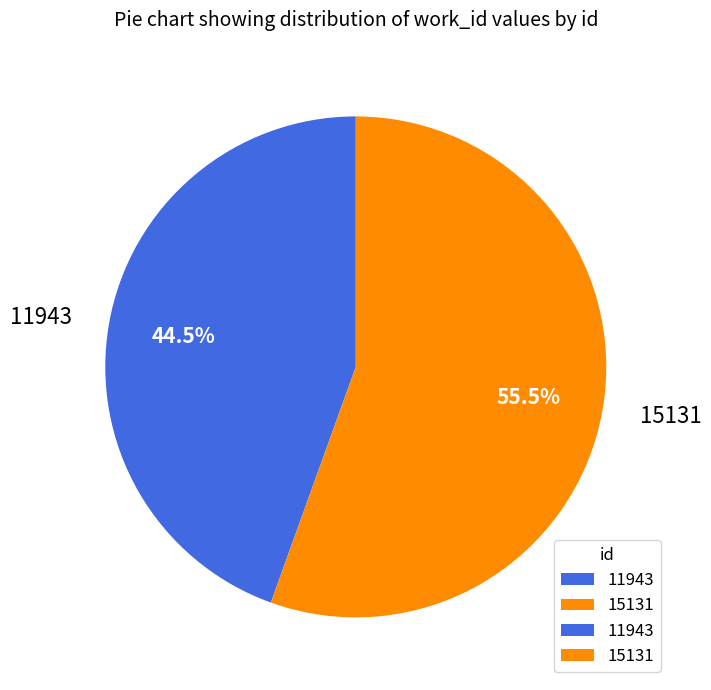

The 15131 slice represents 41% of the pie. True or false?

False